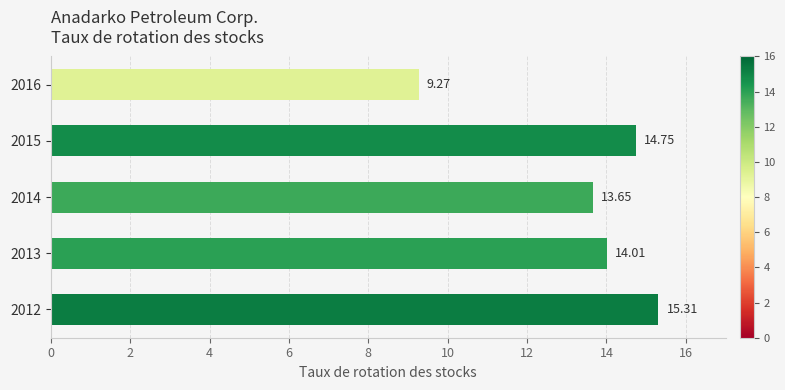

Approximately how many times larger is the value at 2013 compared to 2015?

0.9